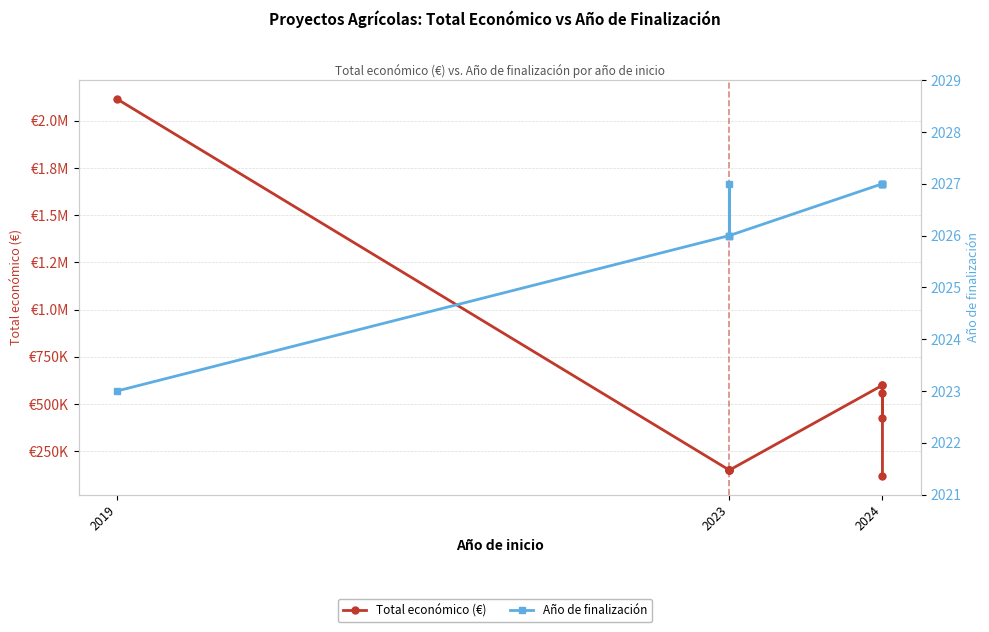

What is the difference between the maximum and minimum values in the Total económico (€) series?

1995541